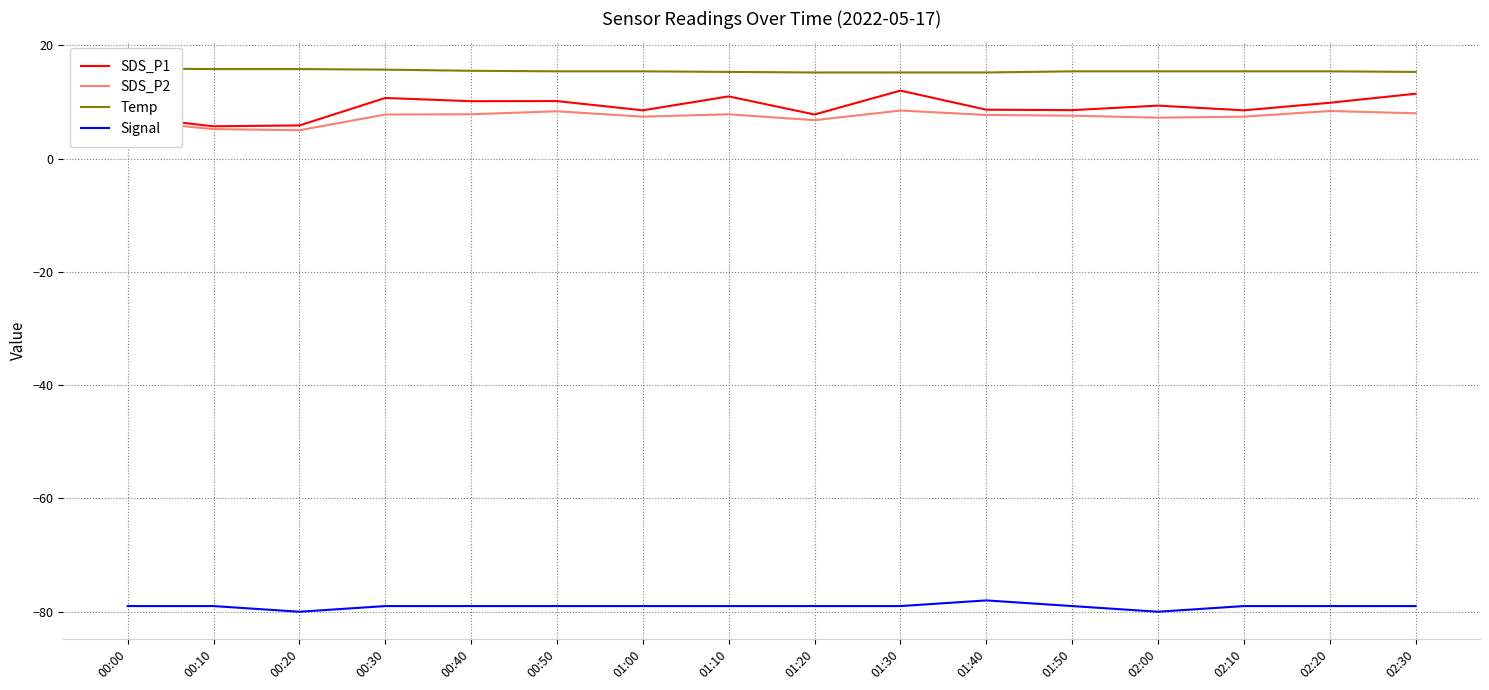

Which label corresponds to the smallest value in the chart?

00:20